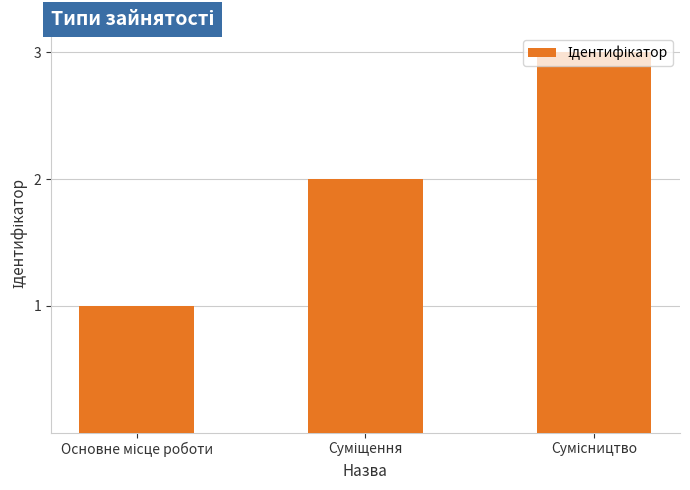

Count the number of categories in the chart.

3